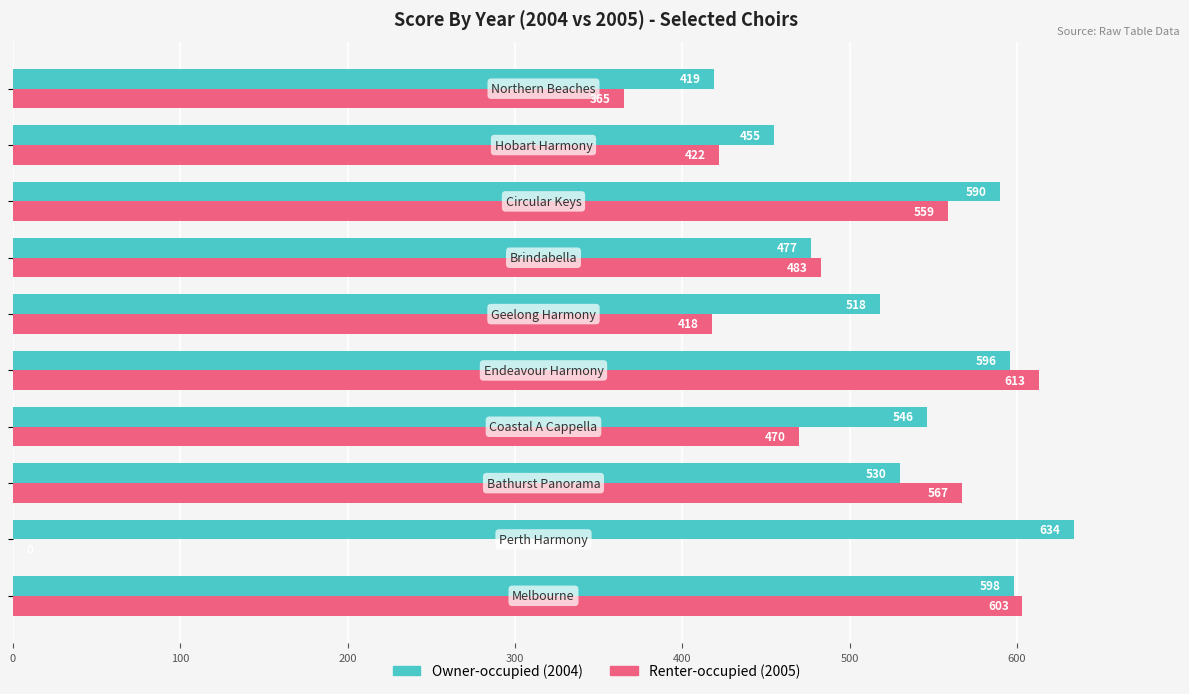

What is the maximum value shown in the chart?

634